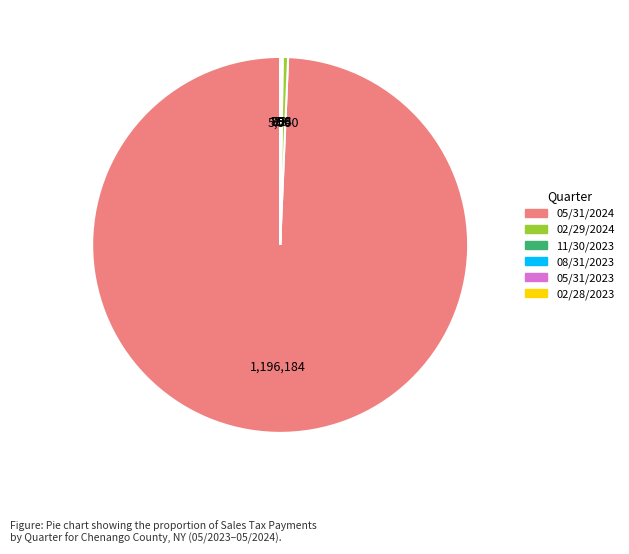

The 05/31/2024 slice represents 99% of the pie. True or false?

True